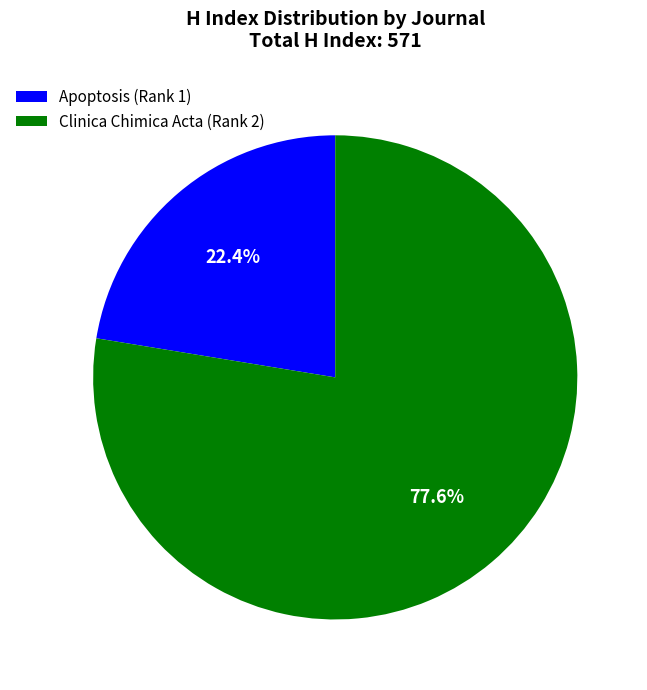

Between Apoptosis (Rank 1) and Clinica Chimica Acta (Rank 2), which is larger?

Clinica Chimica Acta (Rank 2)